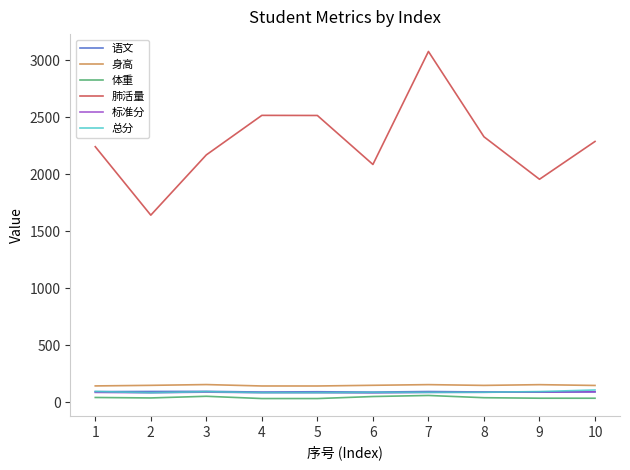

At which label is 肺活量 closest to 2359?

8